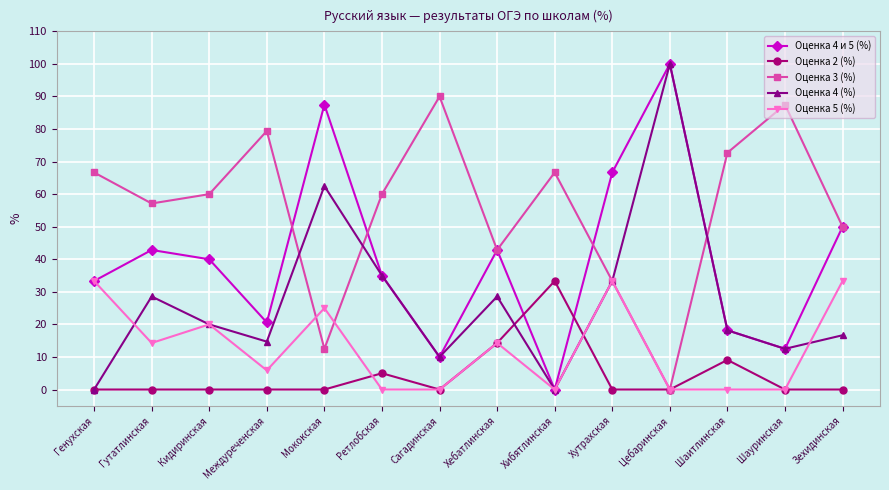

What position from the right is Цебаринская?

4